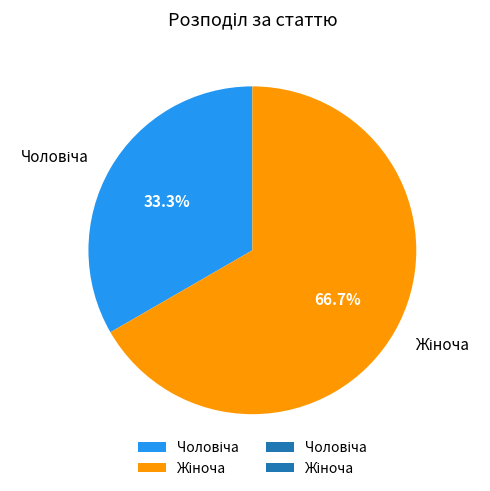

Does any single category account for the majority?

Yes